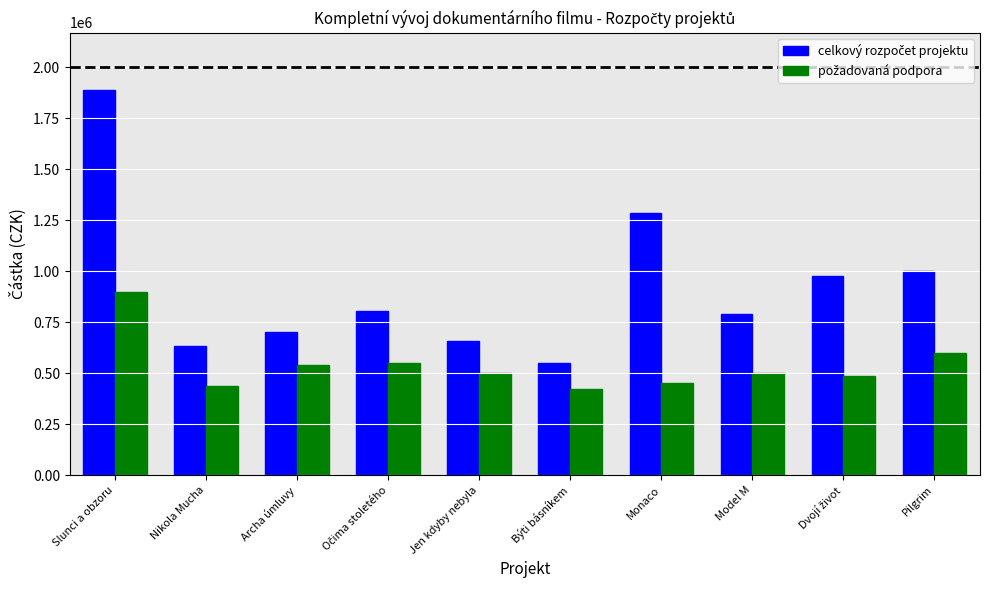

What is the spread (max minus min) of values at Jen kdyby nebyla?

158000